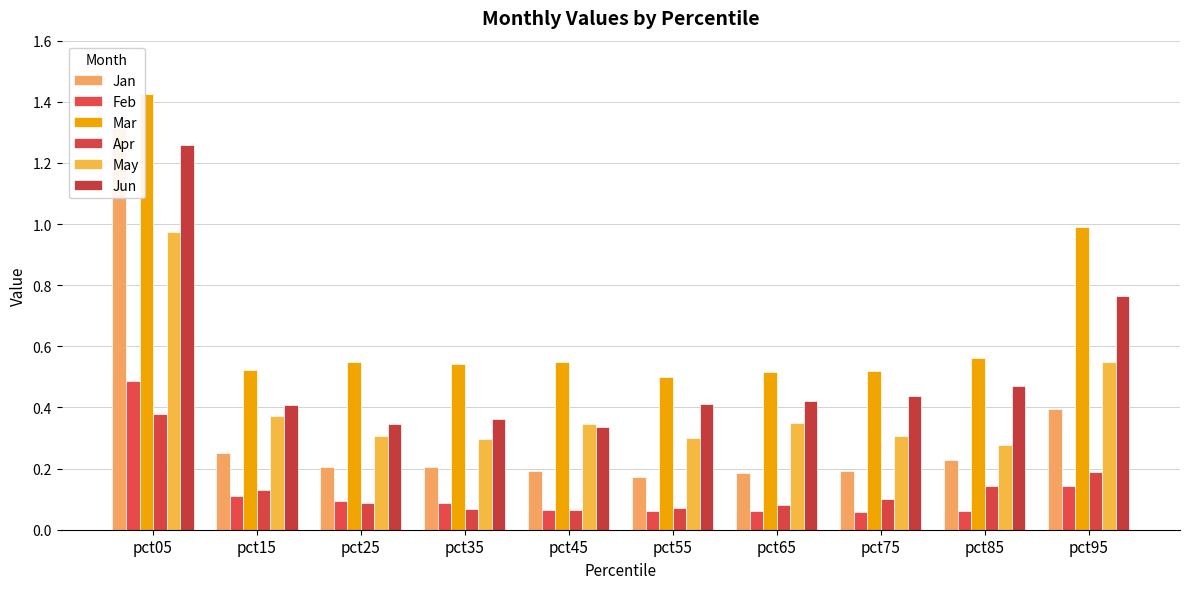

Which category has the lowest value in the Mar series?

pct55